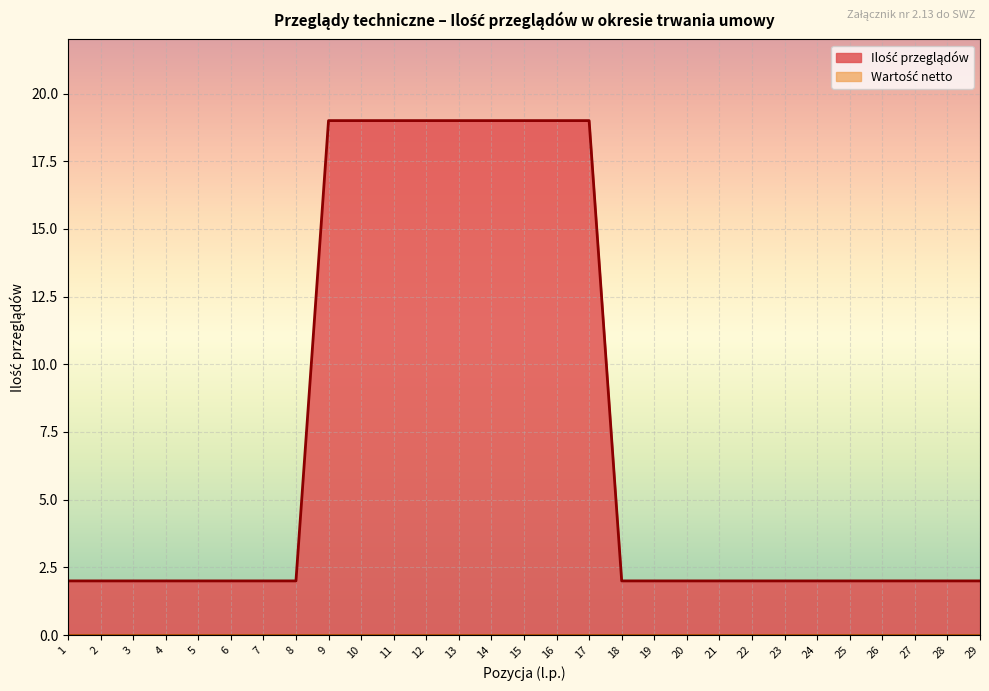

What is the difference between the maximum and minimum values?

17